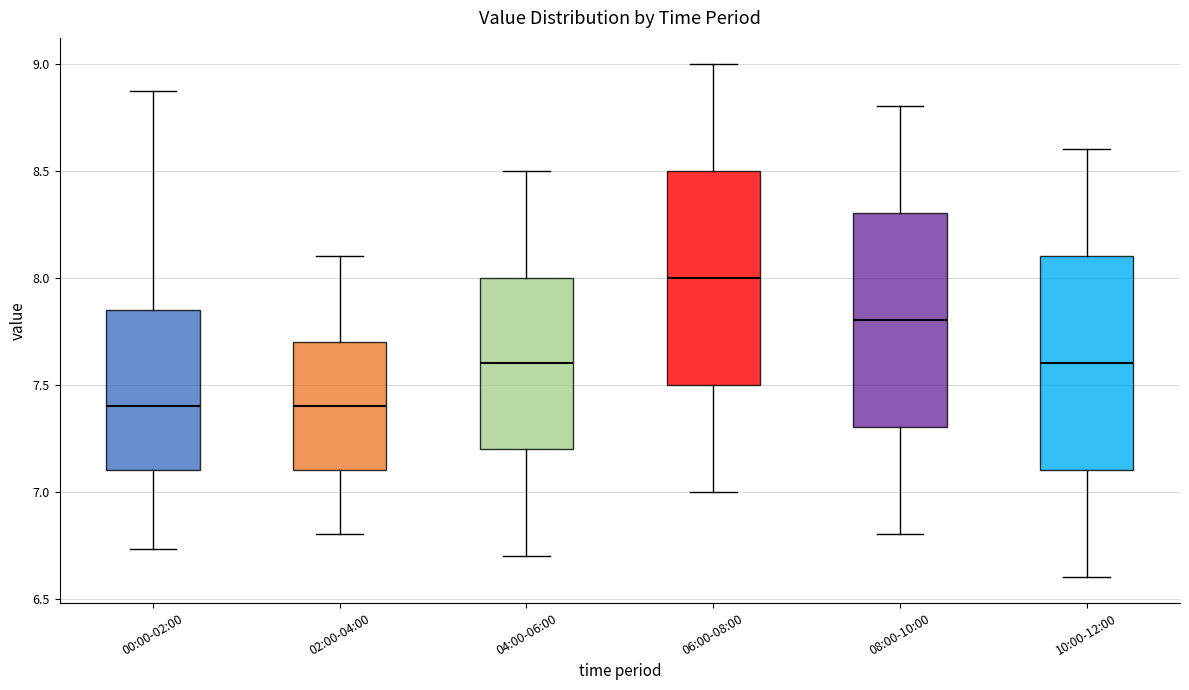

Reading left to right, read every box against the y-axis: the position of its median line, the range the box covers, and the ends of its whiskers. The values are not printed on the chart, so give them approximately, as read against the axis.

00:00-02:00: median 7.40, box 7.10 to 7.85, whiskers 6.75 to 8.85
02:00-04:00: median 7.40, box 7.10 to 7.70, whiskers 6.80 to 8.10
04:00-06:00: median 7.60, box 7.20 to 8.00, whiskers 6.70 to 8.50
06:00-08:00: median 8.00, box 7.50 to 8.50, whiskers 7.00 to 9.00
08:00-10:00: median 7.80, box 7.30 to 8.30, whiskers 6.80 to 8.80
10:00-12:00: median 7.60, box 7.10 to 8.10, whiskers 6.60 to 8.60